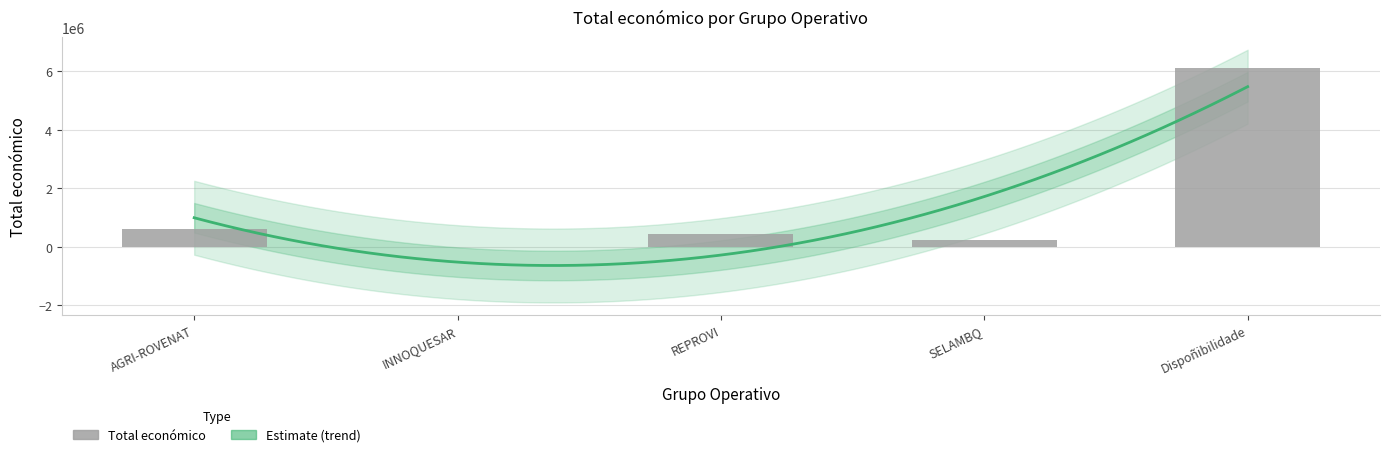

What is the label of the 5th bar from the right?

AGRI-ROVENAT